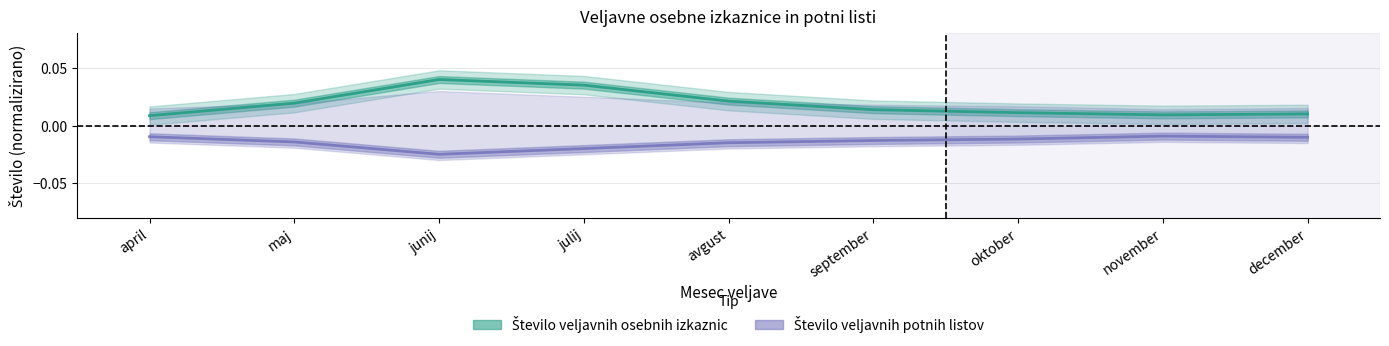

Which series has the largest range (max minus min)?

Število veljavnih osebnih izkaznic